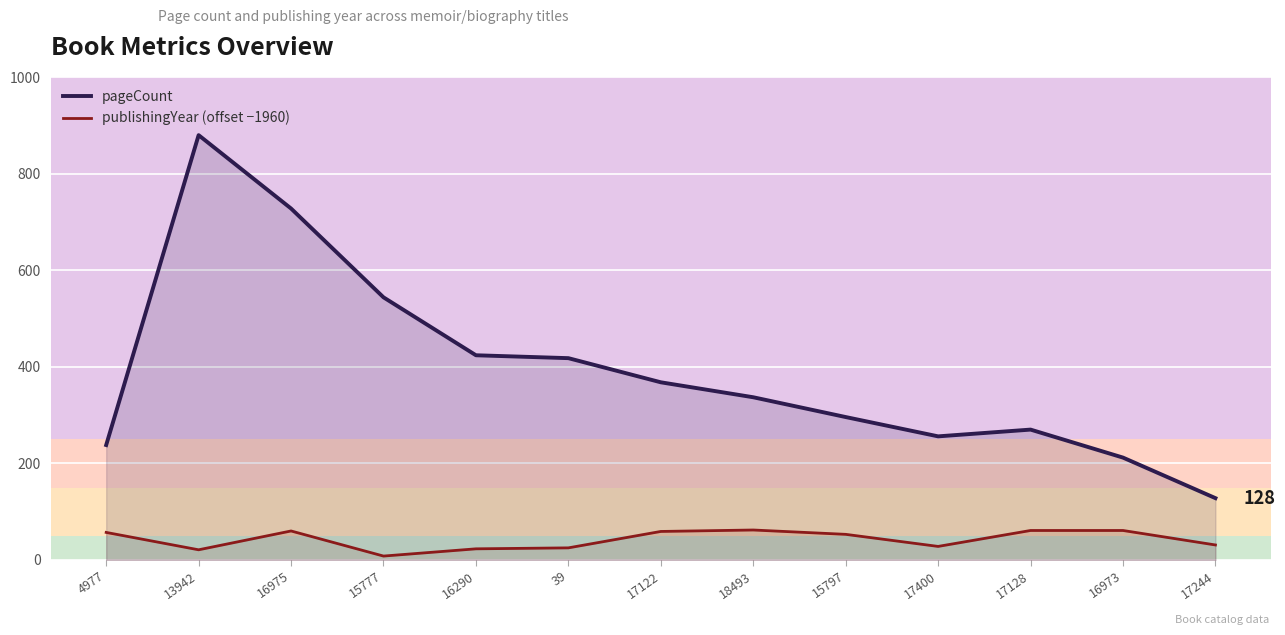

What is the difference between the maximum and minimum values in the publishingYear (offset −1960) series?

54